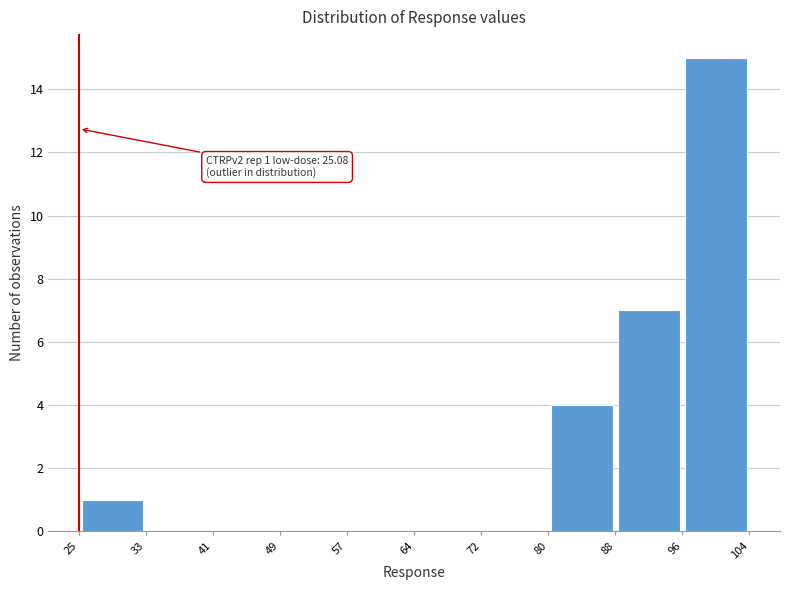

Over which range of the x-axis is the bar tallest?

96 to 104